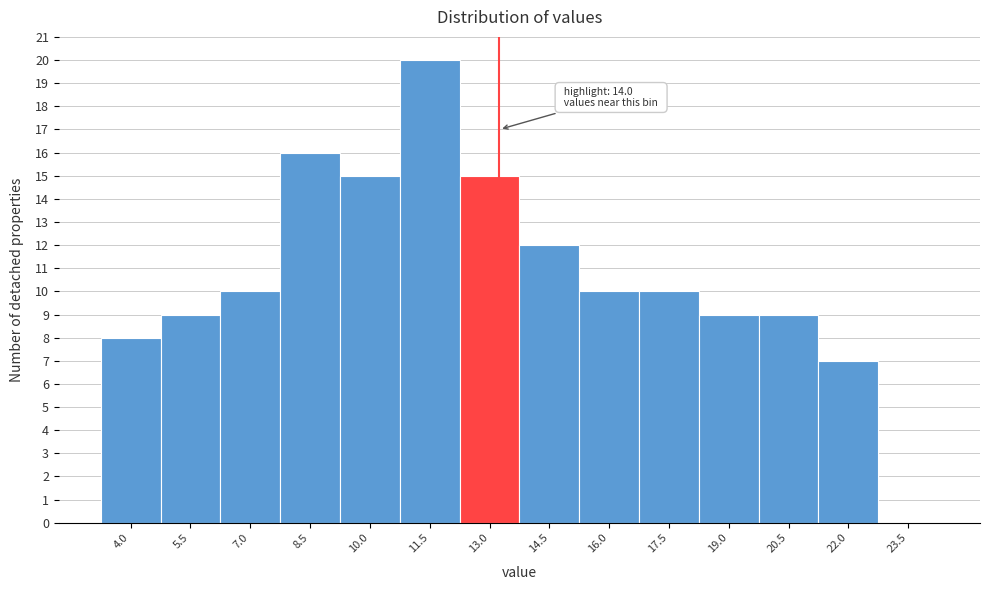

Reading left to right, what are all the values shown in this chart?

4.0=8	5.5=9	7.0=10	8.5=16	10.0=15	11.5=20	13.0=15	14.5=12	16.0=10	17.5=10	19.0=9	20.5=9	22.0=7	23.5=0